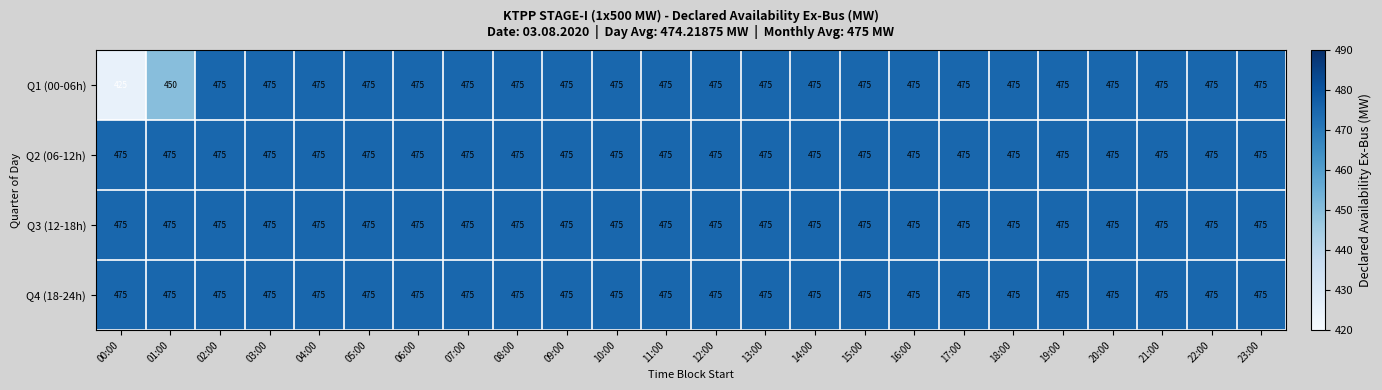

Is it true that Q3 (12-18h) equals 298 at 02:00?

False